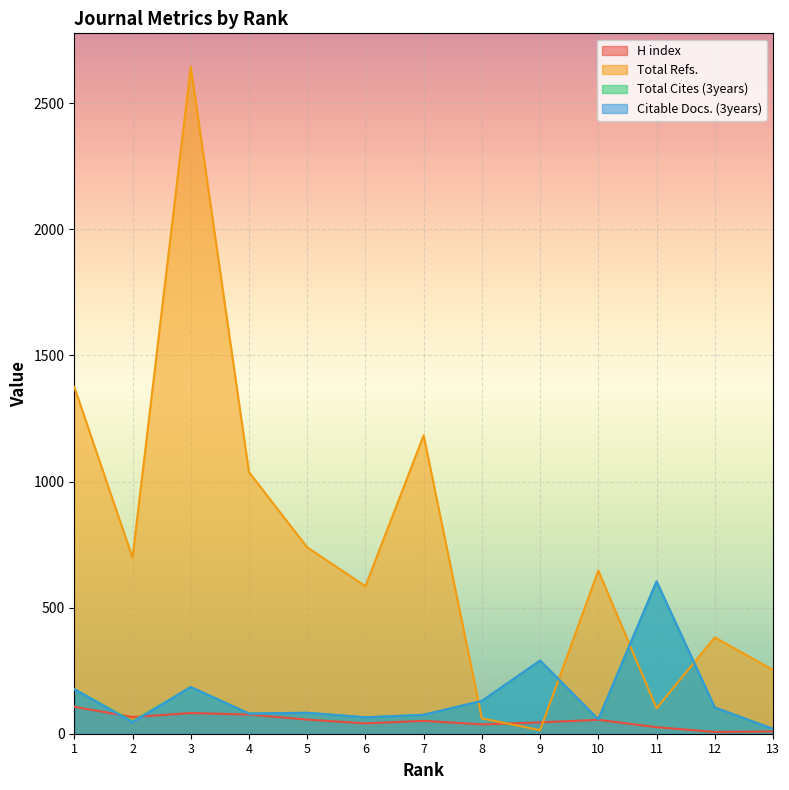

What are all the series names shown in the legend?

H index, Total Refs., Total Cites (3years), Citable Docs. (3years)